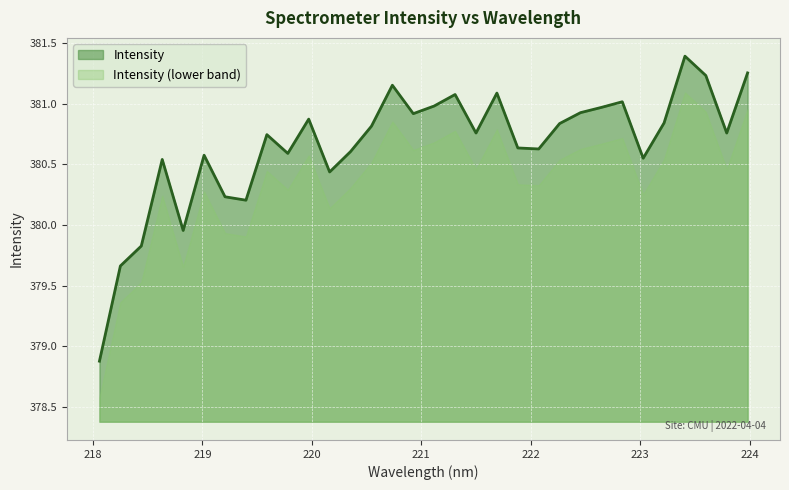

What is the maximum value shown in the chart?

381.4